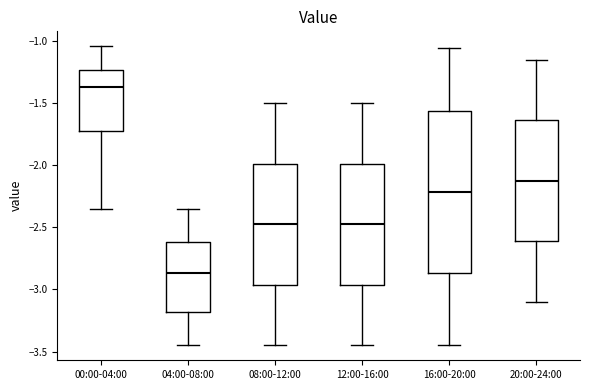

Which box's median line is the lowest?

04:00-08:00